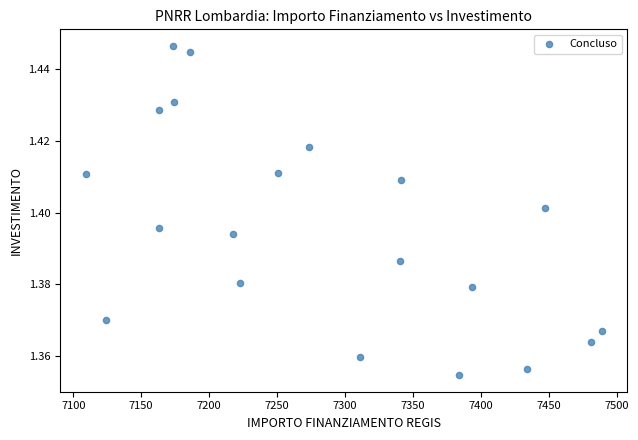

What is the range of X values (max minus min)?

379.7